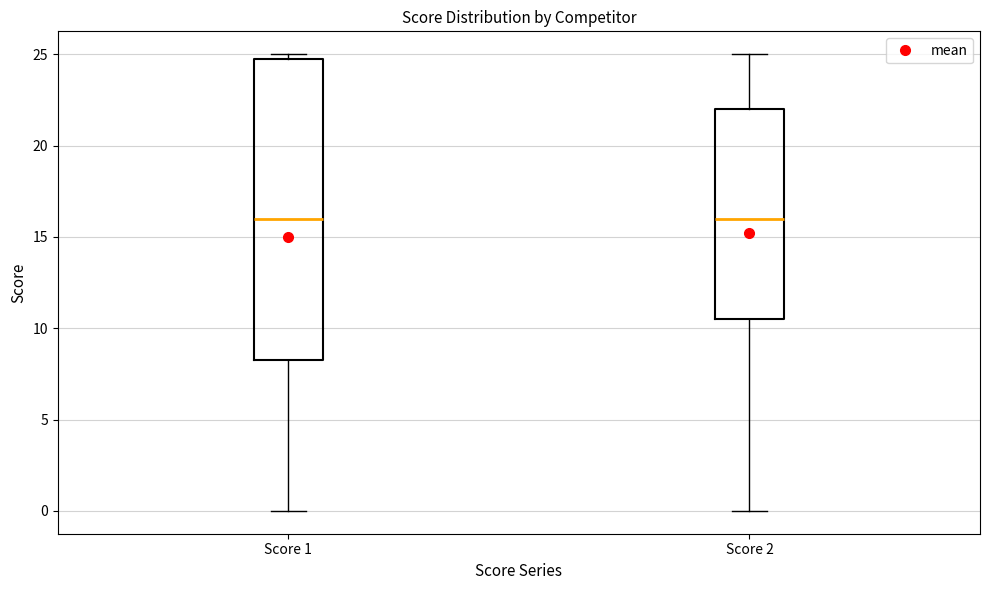

Where is the upper edge of the box for Score 2 on the y-axis? The values are not printed on the chart, so give them approximately, as read against the axis.

22.0